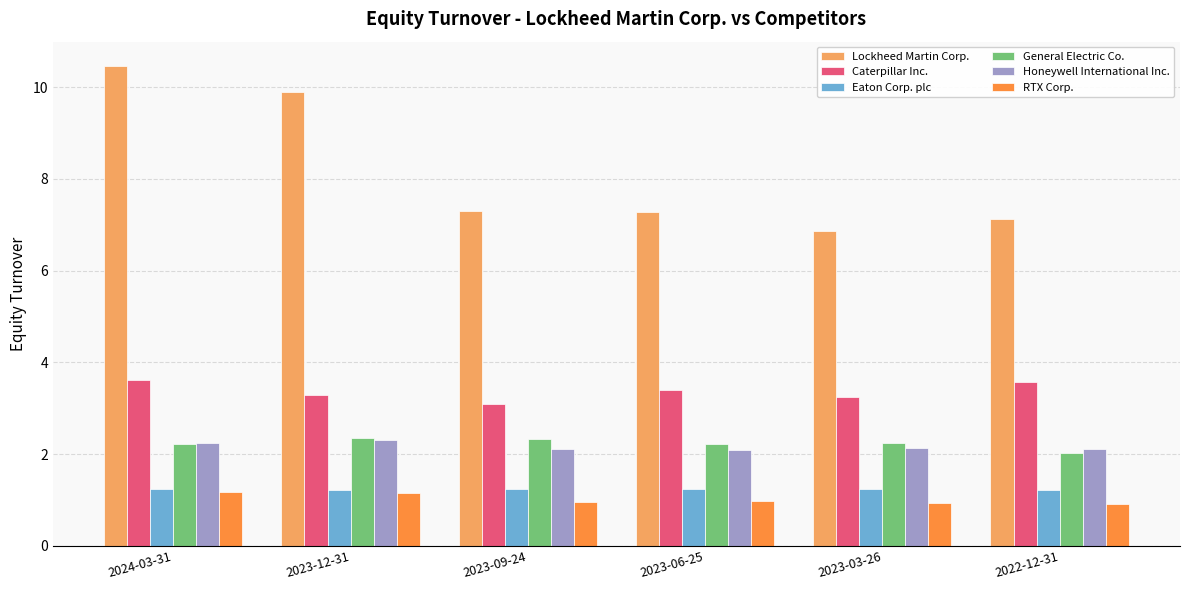

What is the minimum value shown in the chart?

0.9